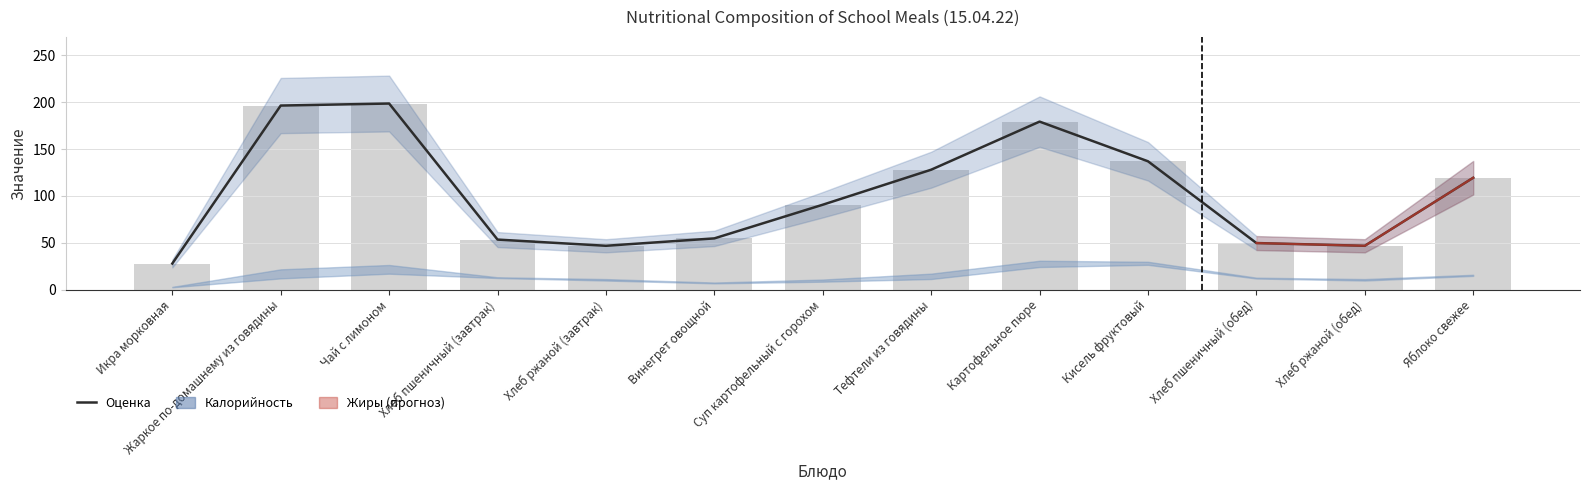

Approximately how many times larger is the value at Суп картофельный с горохом compared to Винегрет овощной?

1.7